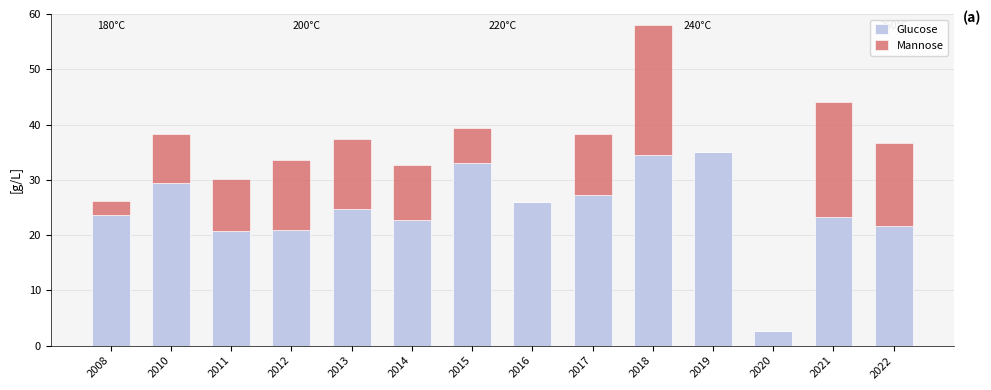

The Glucose series shows 8.6 at 2021. True or false?

False